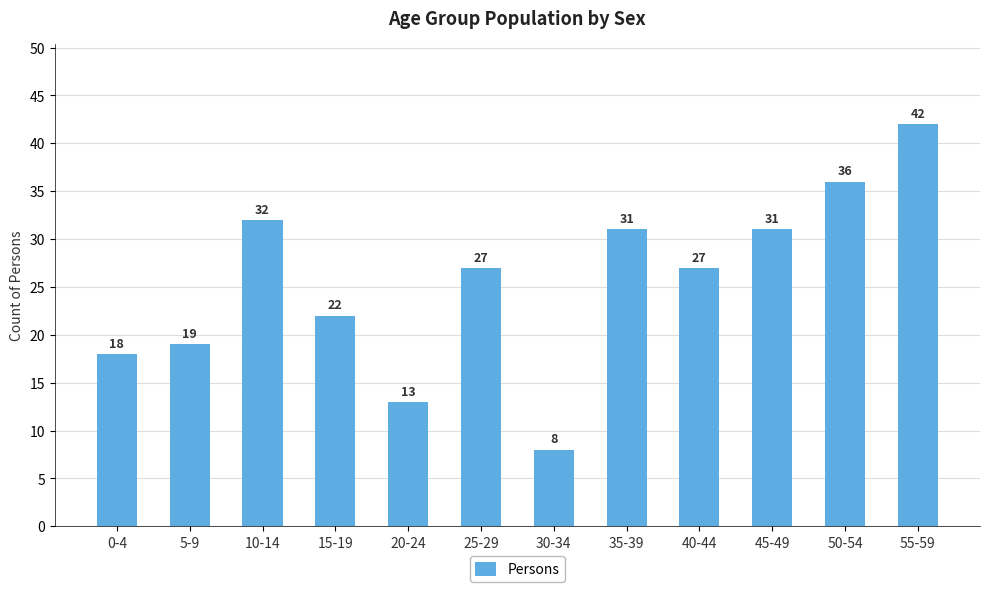

How many data points does each series have?

12